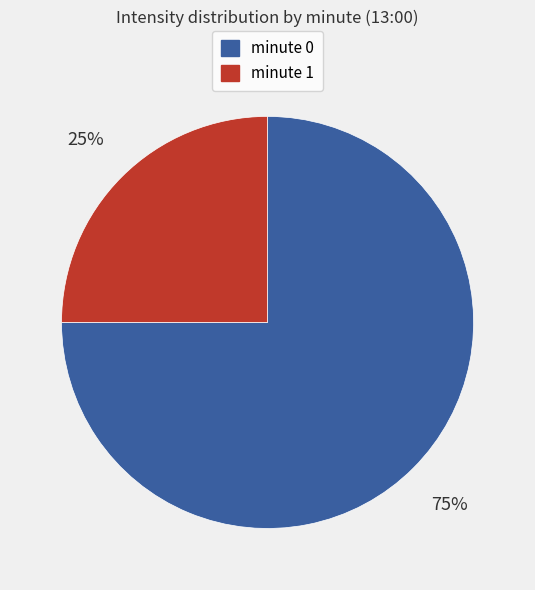

How many slices are in this pie chart?

2